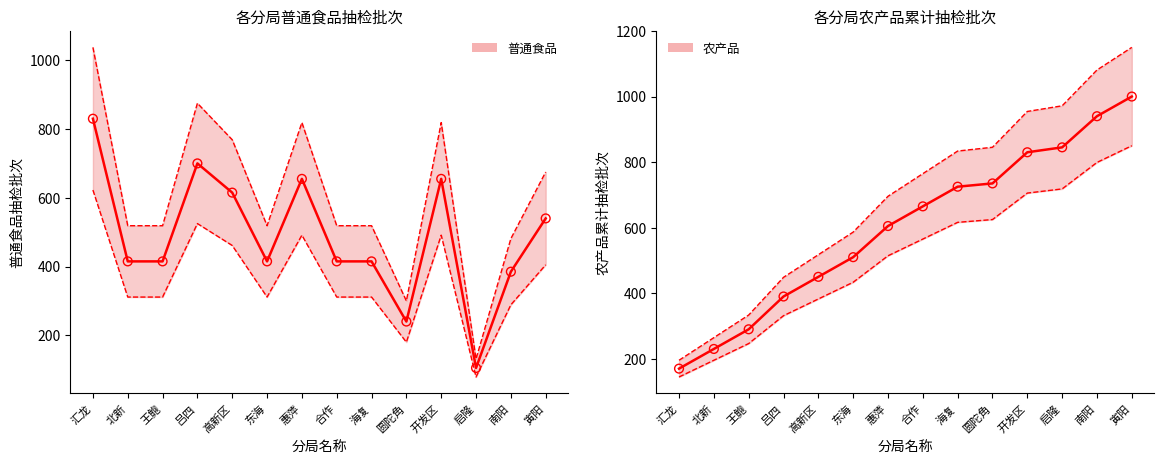

Which has a higher value, 高新区 or 海复?

高新区